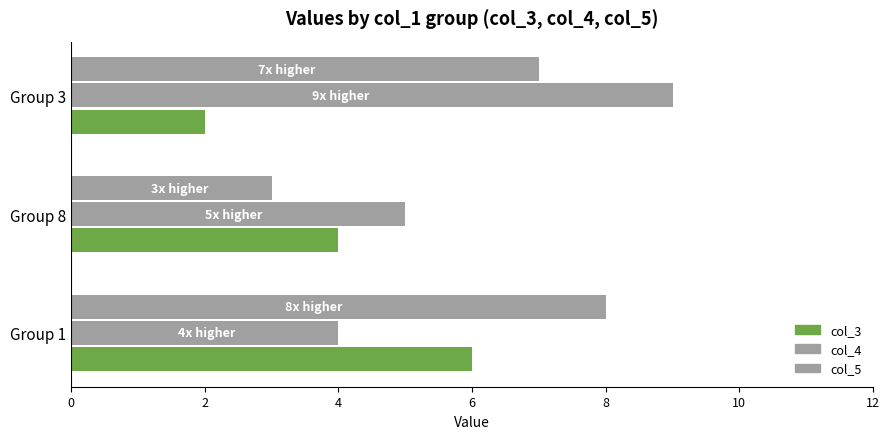

How many bars are there in each group?

3